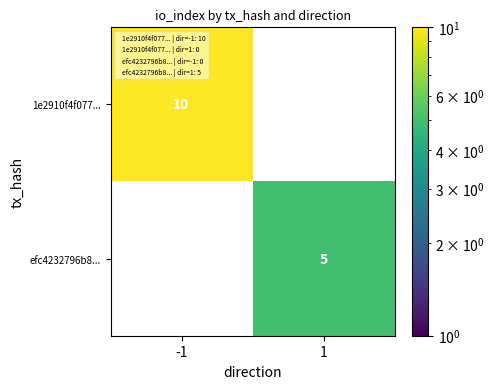

What is the smallest value displayed?

5.0